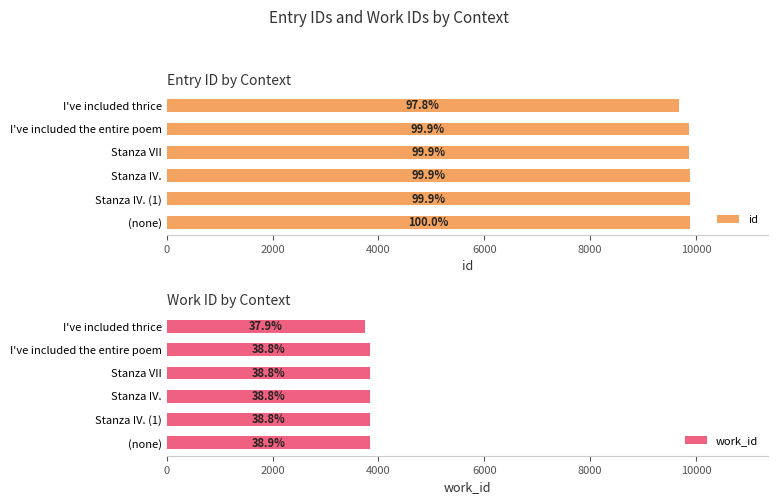

What is the average value of the id series?

9844